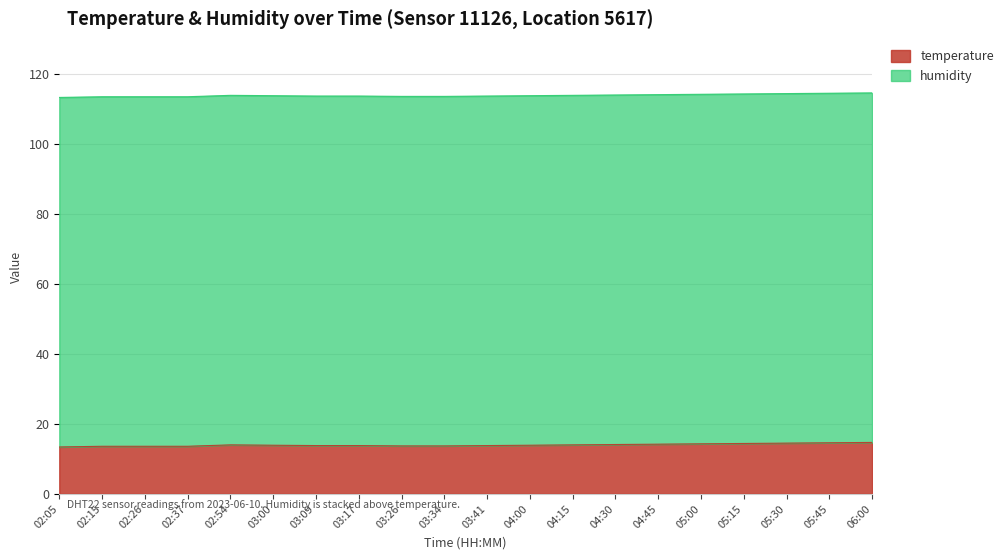

What is the label of the 15th point from the left?

04:45